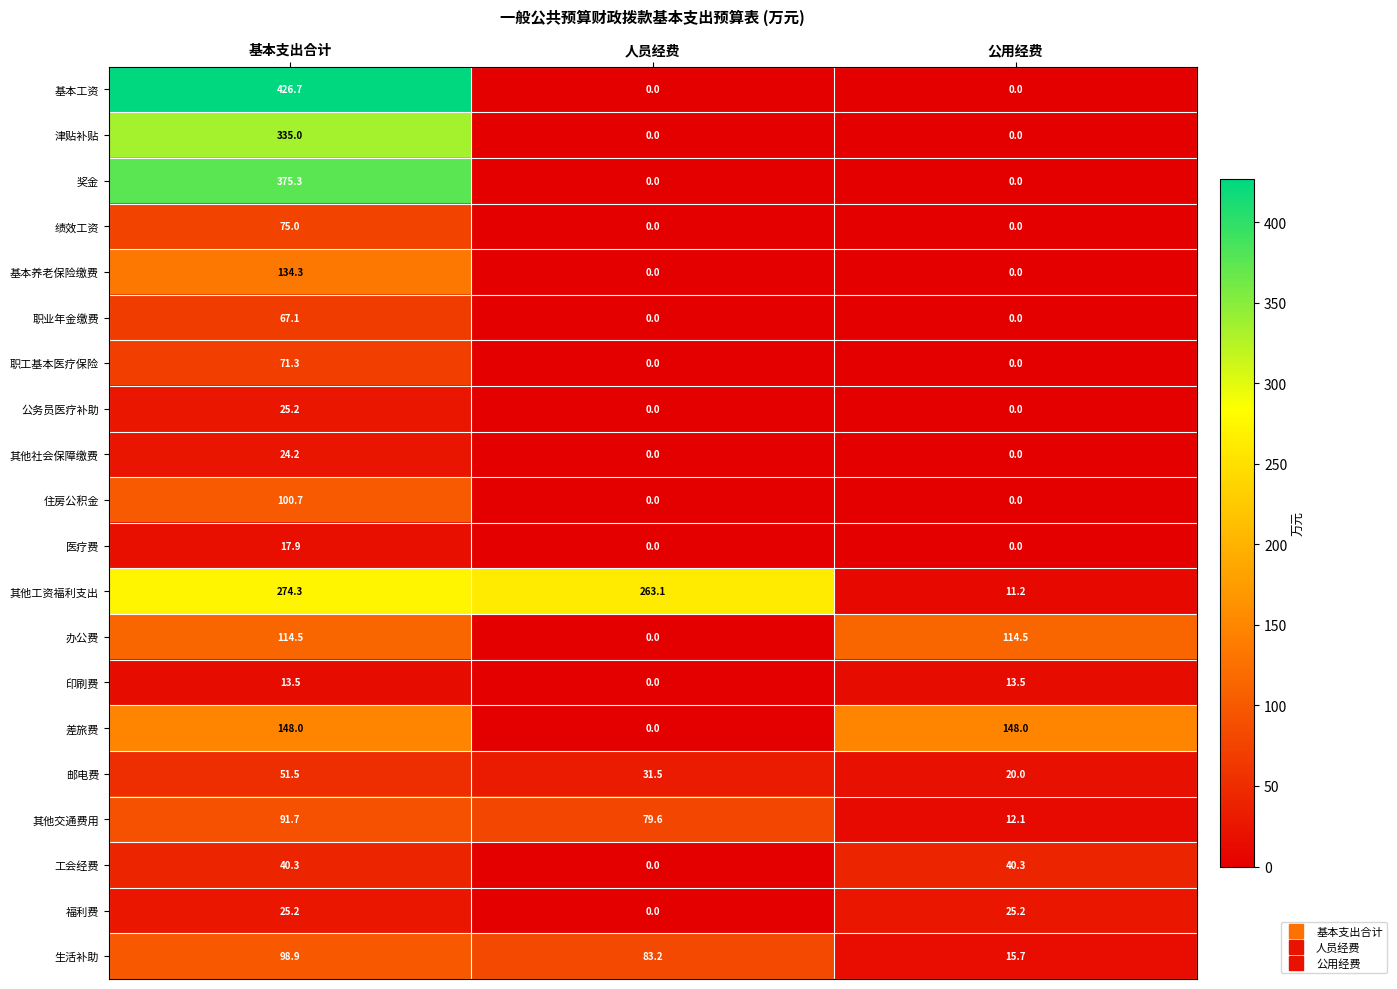

What is the sum of all 生活补助 values?

197.8